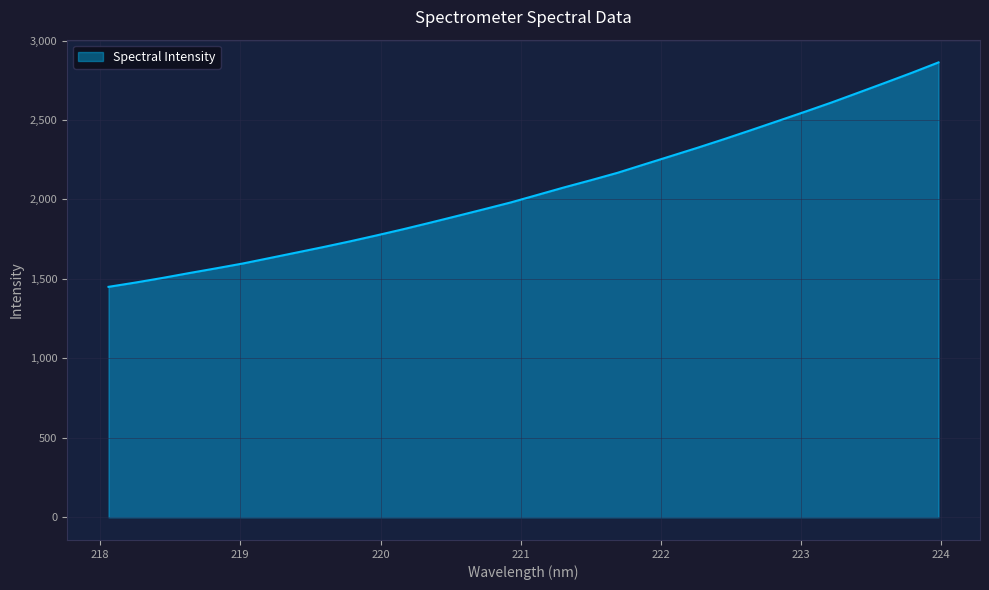

What is the difference between the maximum and minimum values?

1412.5